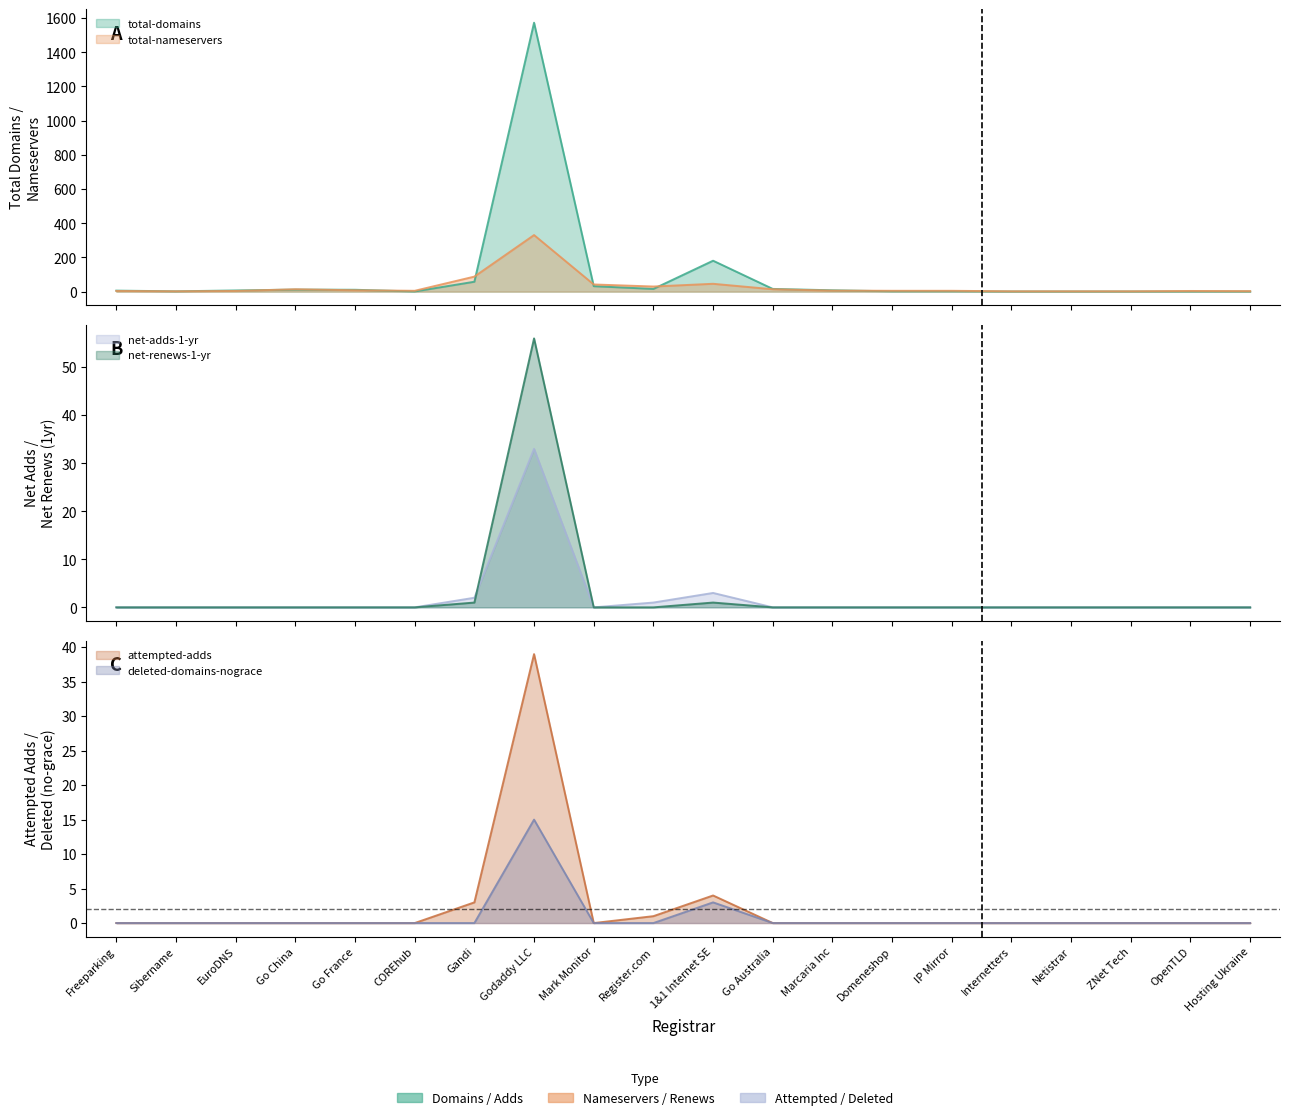

What is the label of the 8th point from the right?

Marcaria Inc